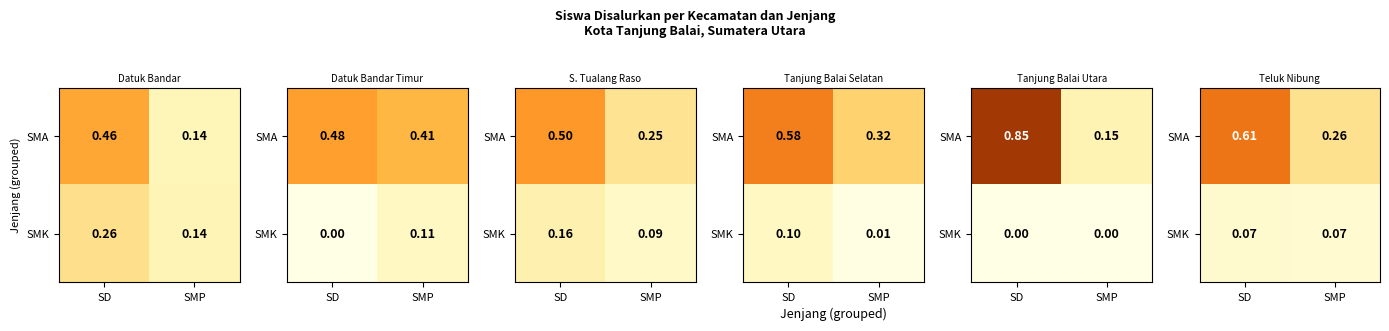

The SMA series shows 0.4 at SD. True or false?

False